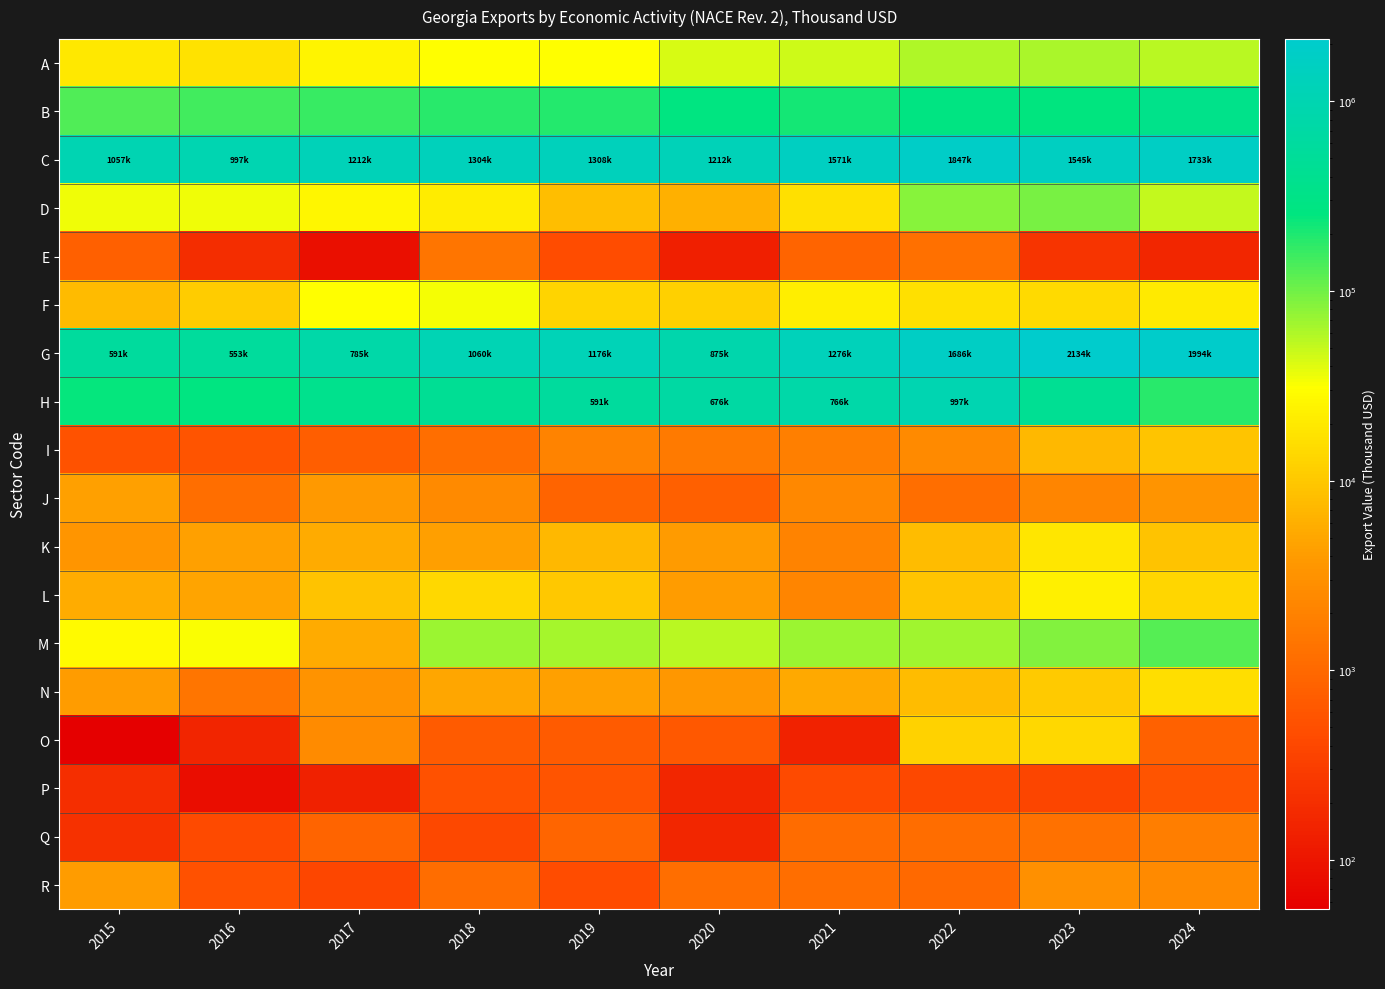

Reading right to left, transcribe all the data shown in this chart.

A: 2024=56201.5	2023=62604.8	2022=60310.9	2021=47682.3	2020=43892.7	2019=30504.4	2018=30436.1	2017=25474.4	2016=17324.3	2015=19554.4
B: 2024=343909.8	2023=258836.9	2022=277830.2	2021=215123.7	2020=270661.3	2019=188619.6	2018=184745.1	2017=162728.6	2016=150899.6	2015=132714.9
C: 2024=1732545.6	2023=1545446.5	2022=1846895.6	2021=1570633.5	2020=1212256.0	2019=1307649.2	2018=1304188.2	2017=1211573.3	2016=997177.9	2015=1057323.6
D: 2024=49929.8	2023=96433.6	2022=85156.0	2021=16497.0	2020=6173.0	2019=8313.3	2018=21116.0	2017=26568.1	2016=34549.8	2015=35579.0
E: 2024=166.3	2023=242.5	2022=1257.0	2021=874.2	2020=131.1	2019=468.9	2018=1403.2	2017=85.6	2016=197.4	2015=794.7
F: 2024=20122.9	2023=14720.1	2022=16544.4	2021=21932.8	2020=11979.3	2019=13219.4	2018=34218.1	2017=31084.4	2016=11276.7	2015=7686.3
G: 2024=1994403.2	2023=2134288.9	2022=1686011.7	2021=1275927.7	2020=874557.8	2019=1176209.2	2018=1059757.6	2017=785244.0	2016=553316.5	2015=590649.4
H: 2024=180474.7	2023=432794.6	2022=996643.0	2021=766338.1	2020=675758.0	2019=590725.8	2018=445354.8	2017=365117.0	2016=263042.1	2015=246716.6
I: 2024=9375.3	2023=7248.0	2022=2536.1	2021=1853.7	2020=1641.9	2019=2139.2	2018=1212.7	2017=761.1	2016=576.9	2015=533.5
J: 2024=3284.3	2023=2205.3	2022=1210.5	2021=2404.8	2020=787.4	2019=886.5	2018=2464.6	2017=3704.7	2016=1206.5	2015=4398.5
K: 2024=9145.0	2023=18968.6	2022=7969.3	2021=2129.2	2020=3892.8	2019=7214.0	2018=4234.4	2017=5407.5	2016=4439.8	2015=3461.6
L: 2024=13502.1	2023=22790.0	2022=9553.7	2021=2229.6	2020=4177.8	2019=10329.8	2018=14235.6	2017=8830.0	2016=4841.1	2015=5786.7
M: 2024=127362.9	2023=87219.9	2022=68290.1	2021=69629.1	2020=54454.0	2019=64947.4	2018=70577.4	2017=5482.8	2016=32904.8	2015=28629.6
N: 2024=16014.9	2023=10395.5	2022=8075.0	2021=5280.9	2020=3678.3	2019=4398.9	2018=5109.2	2017=3269.2	2016=1430.0	2015=4102.4
O: 2024=806.4	2023=14228.1	2022=12422.4	2021=142.4	2020=639.9	2019=689.8	2018=688.6	2017=2556.9	2016=159.7	2015=54.9
P: 2024=566.3	2023=376.3	2022=414.5	2021=448.9	2020=161.5	2019=564.8	2018=531.6	2017=141.3	2016=80.5	2015=200.1
Q: 2024=1761.5	2023=1312.9	2022=1163.1	2021=1084.0	2020=164.7	2019=941.1	2018=405.0	2017=901.4	2016=436.2	2015=215.5
R: 2024=2483.4	2023=2961.8	2022=1018.6	2021=1191.6	2020=1194.8	2019=453.6	2018=1139.0	2017=389.2	2016=529.2	2015=4099.6